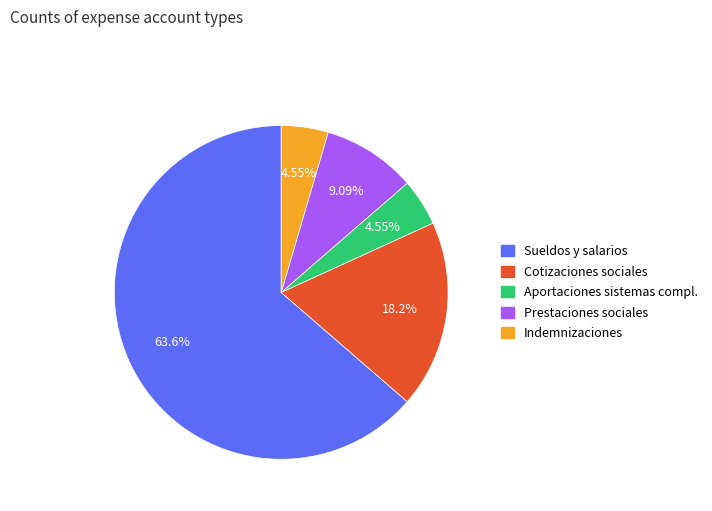

Is there any slice that represents more than half of the pie?

Yes